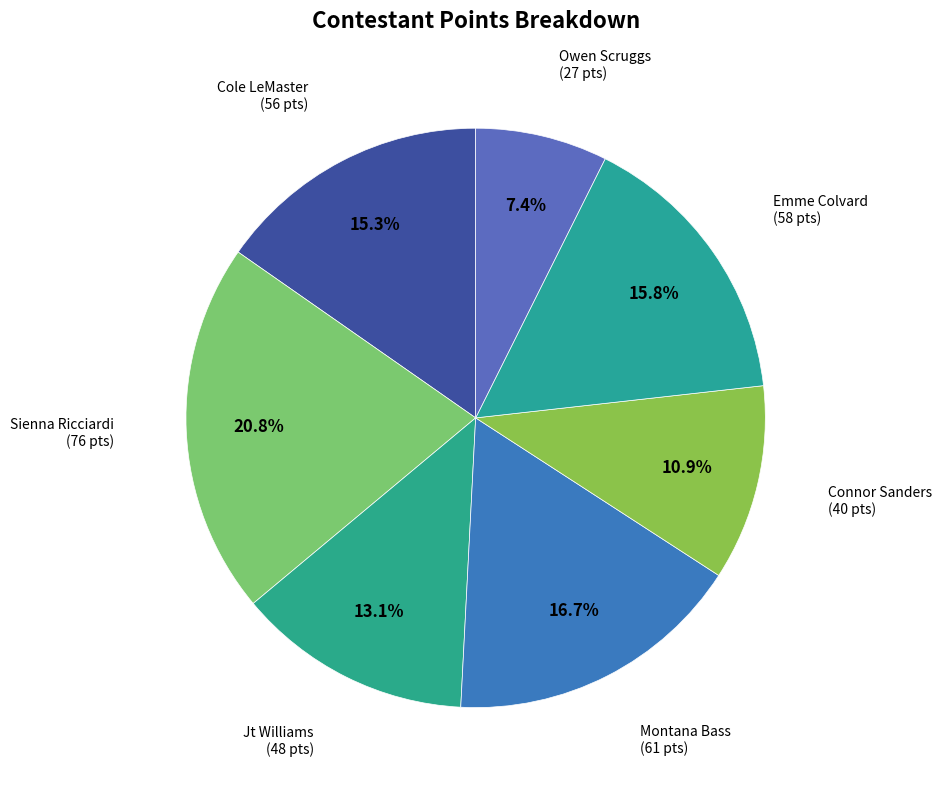

What is the smallest slice in the pie chart?

Owen Scruggs